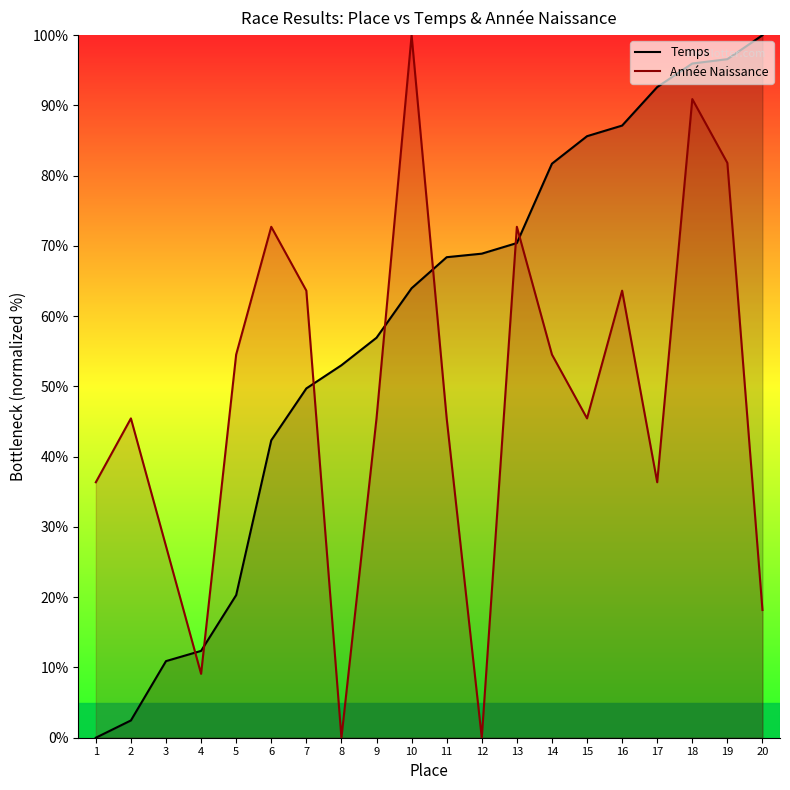

How many values in the Temps series exceed 68?

10